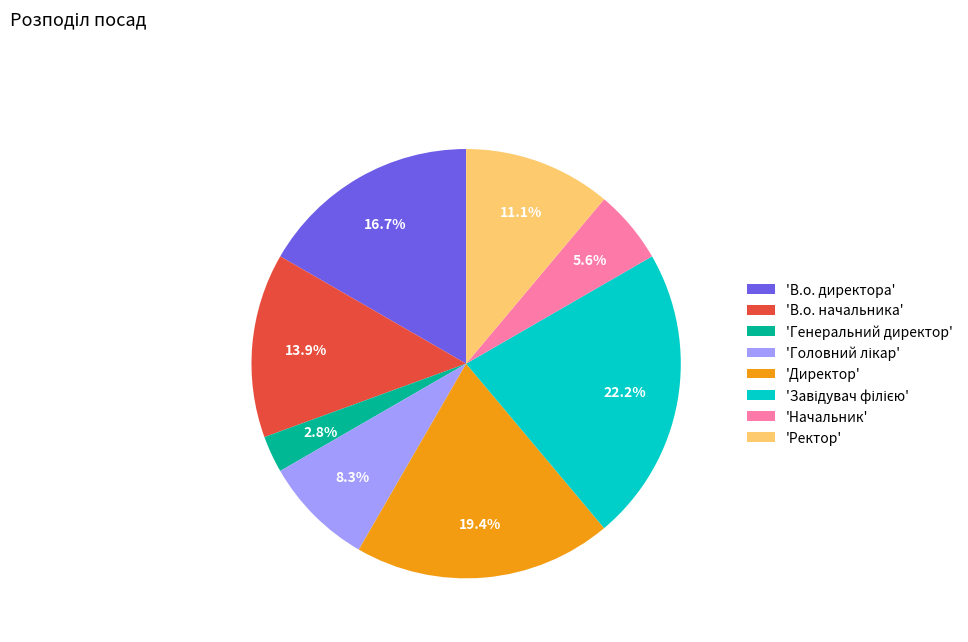

Which category has the smallest portion of the pie?

'Генеральний директор'